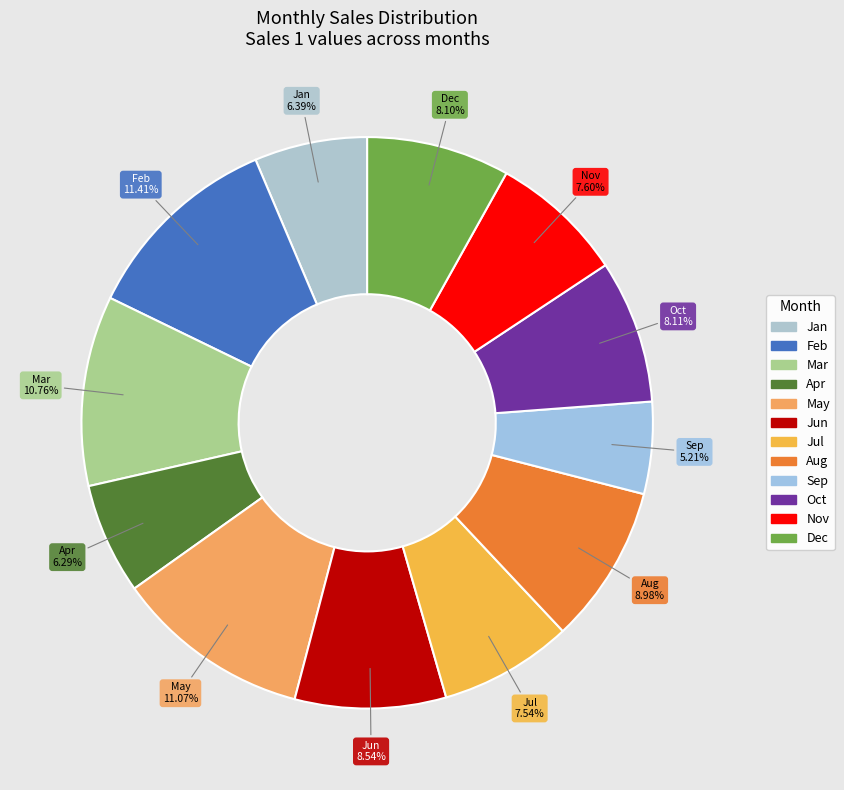

Which has a higher value, Jul or May?

May